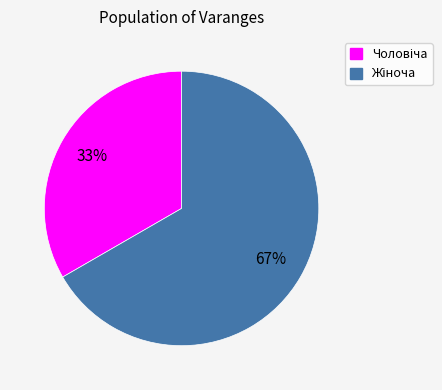

How many slices are in this pie chart?

2